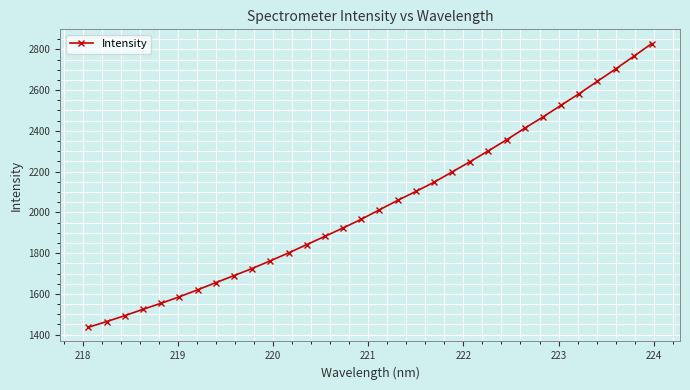

What is the smallest value displayed?

1436.4